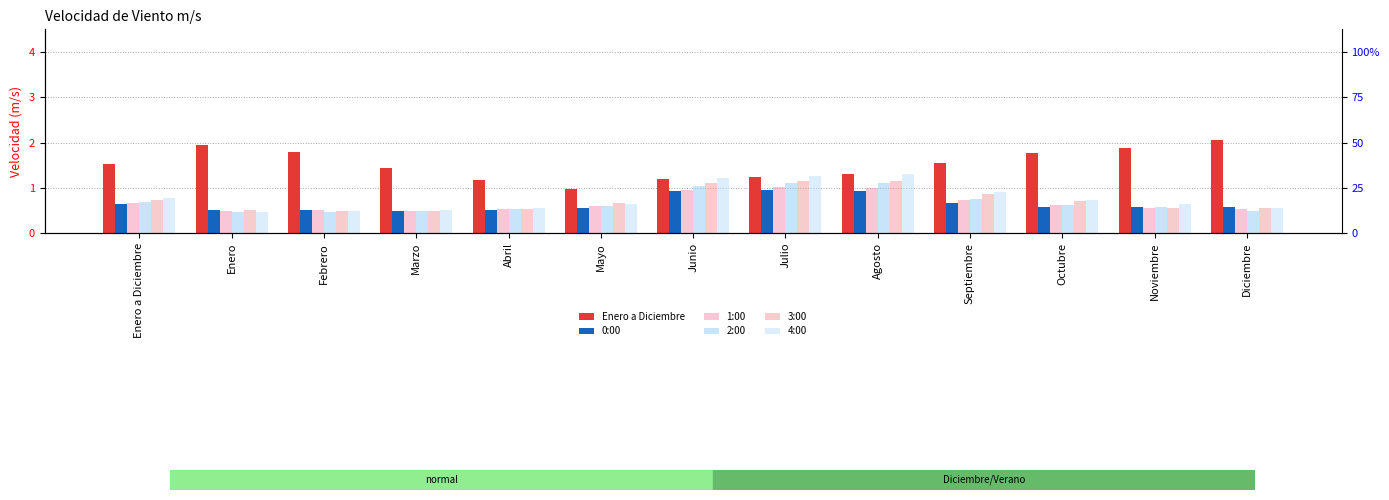

What is the sum of the 3:00 values at Octubre and Noviembre?

1.3